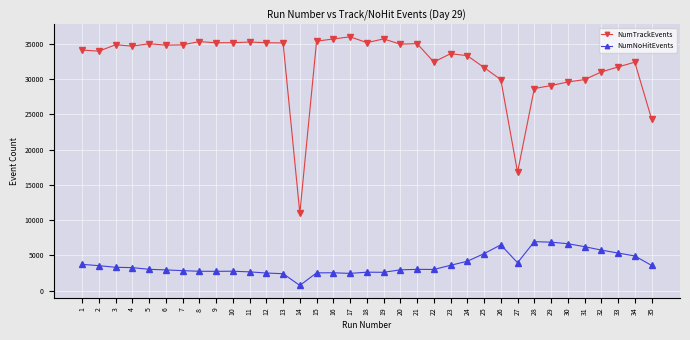

Which series has the widest spread of values?

NumTrackEvents